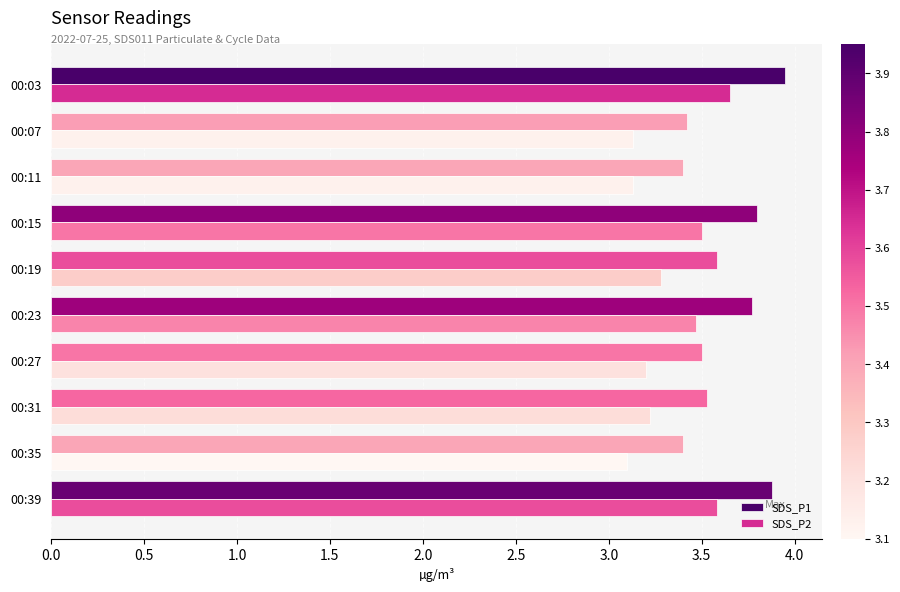

How many series are shown in this chart?

2